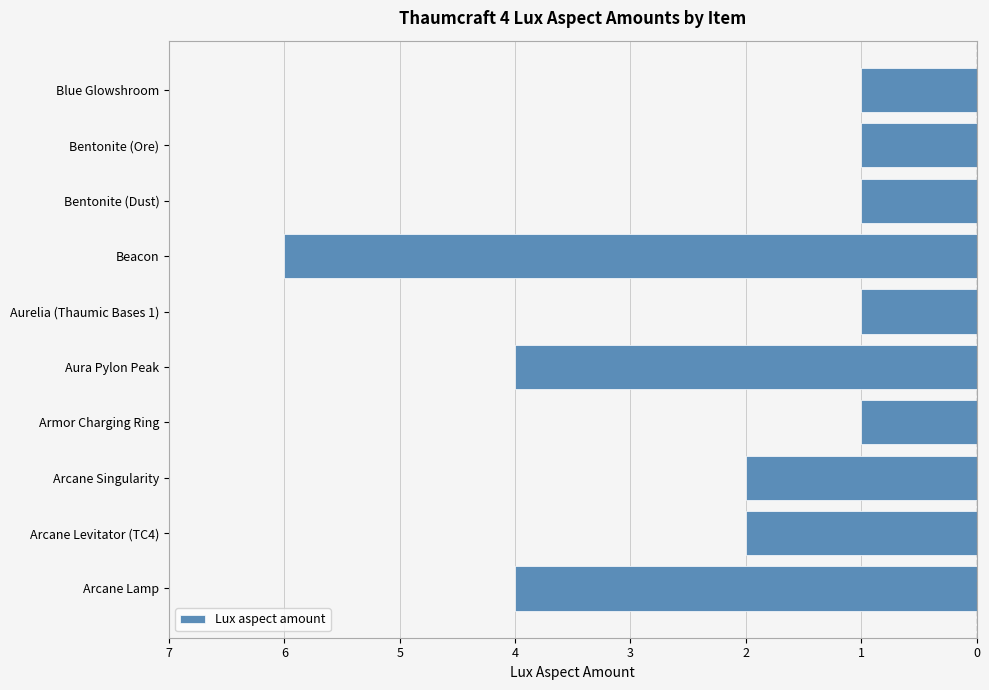

Does the chart contain any negative values?

Yes